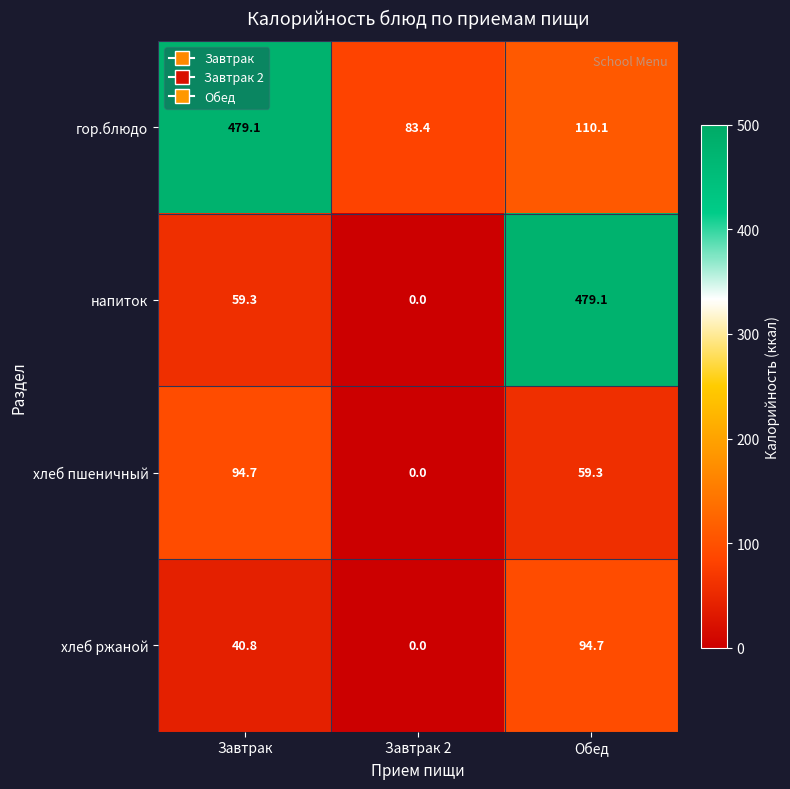

How many series are shown in this chart?

4